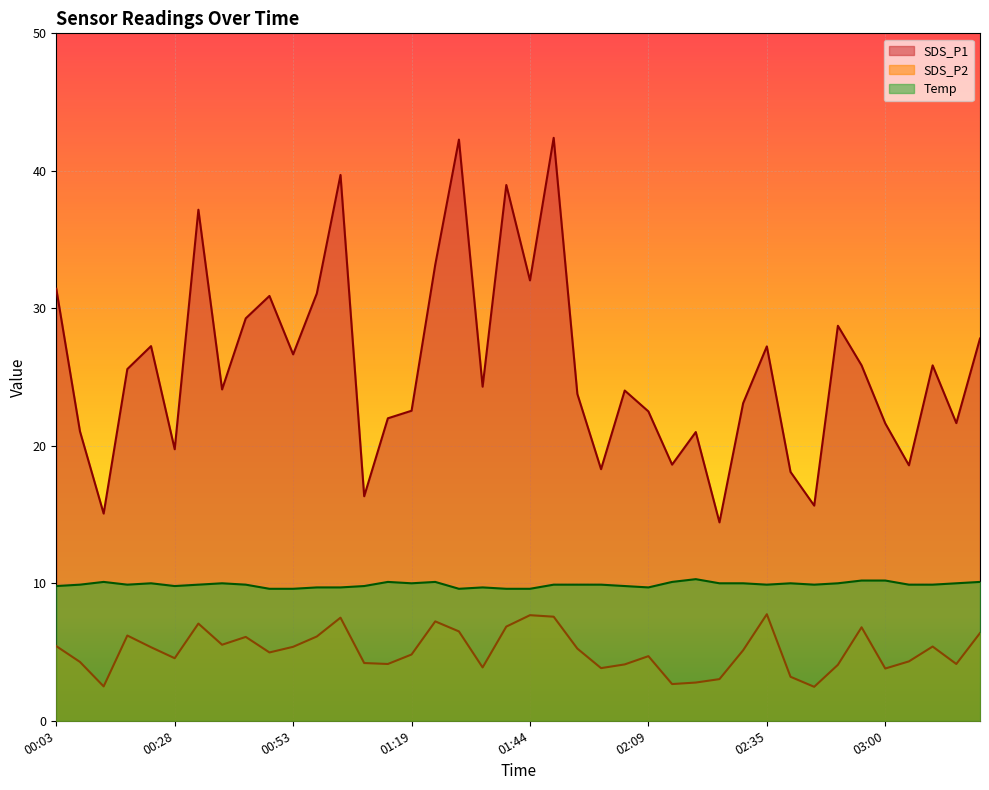

What is the value of the SDS_P1 point at the 22nd from the left?

42.4